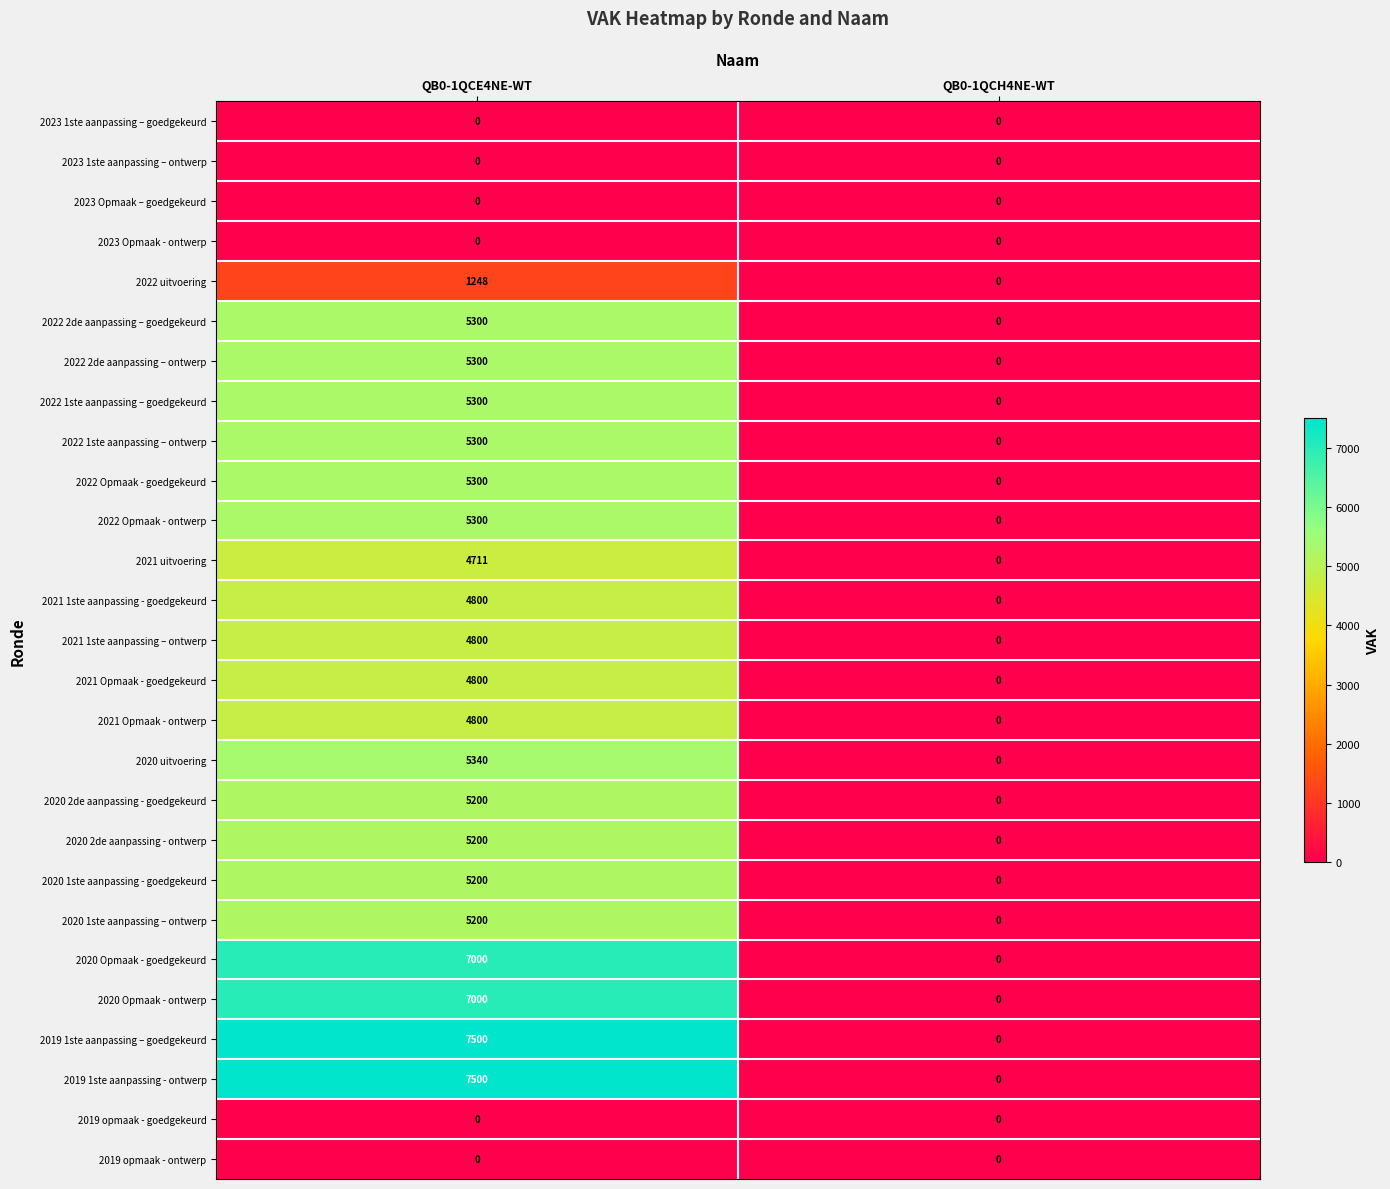

What is the sum of the 2022 uitvoering values at QB0-1QCE4NE-WT and QB0-1QCH4NE-WT?

1248